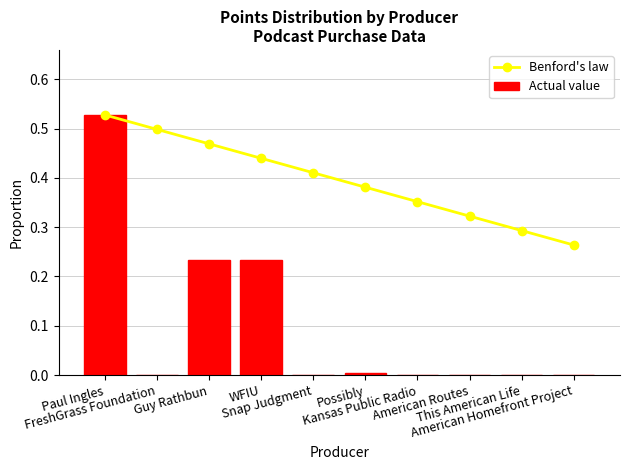

What is the maximum value shown in the chart?

0.5